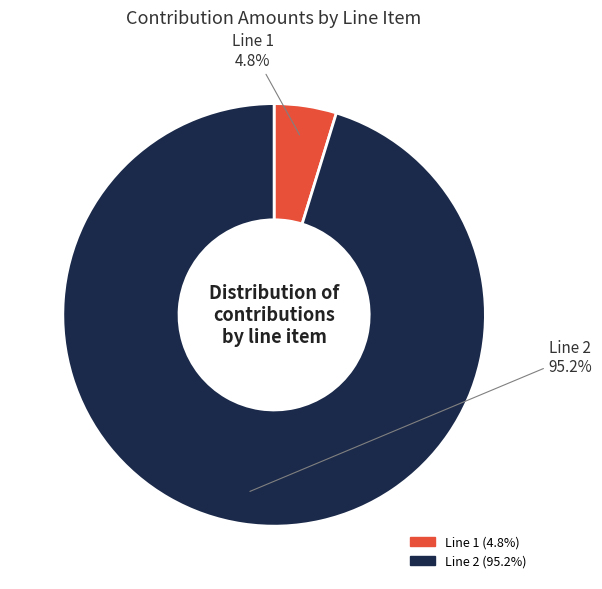

How many slices are in this pie chart?

2